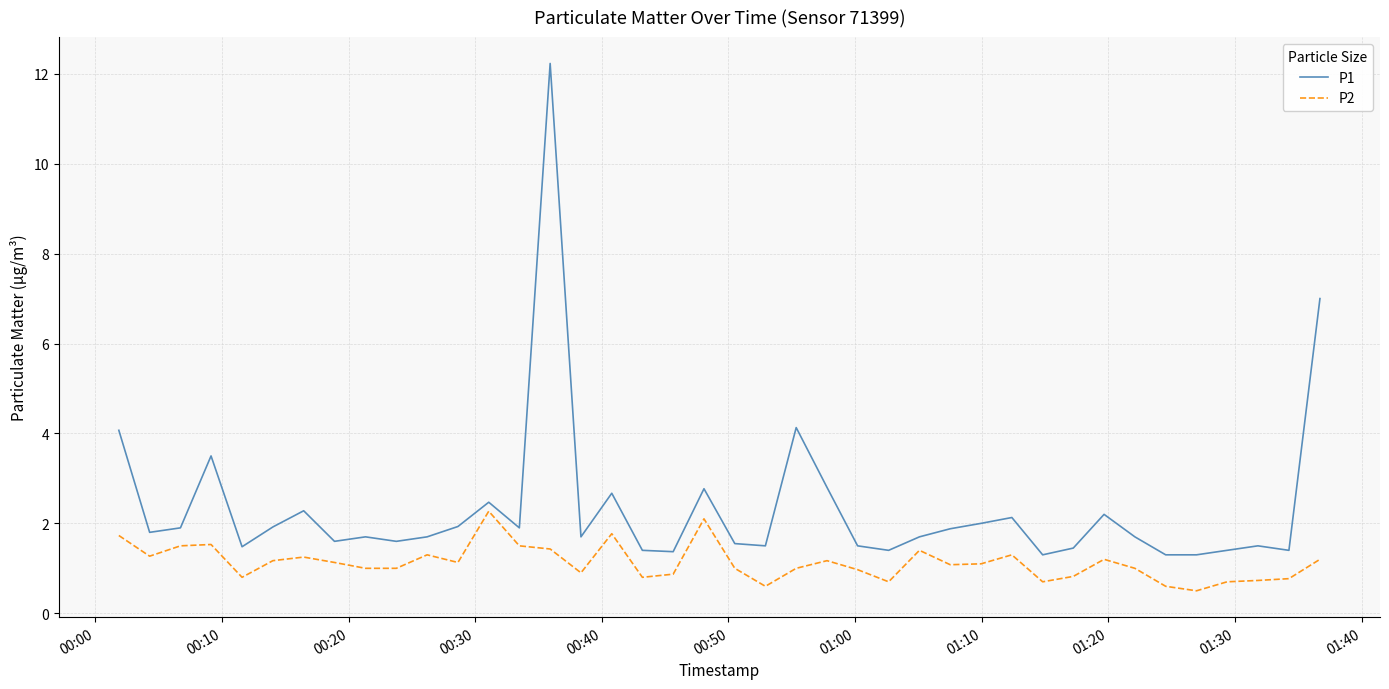

Which series has the largest total across all categories?

P1